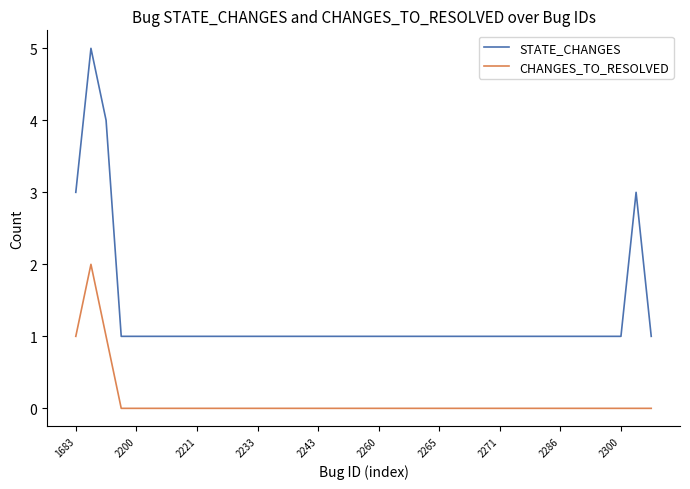

Which series has the widest spread of values?

STATE_CHANGES